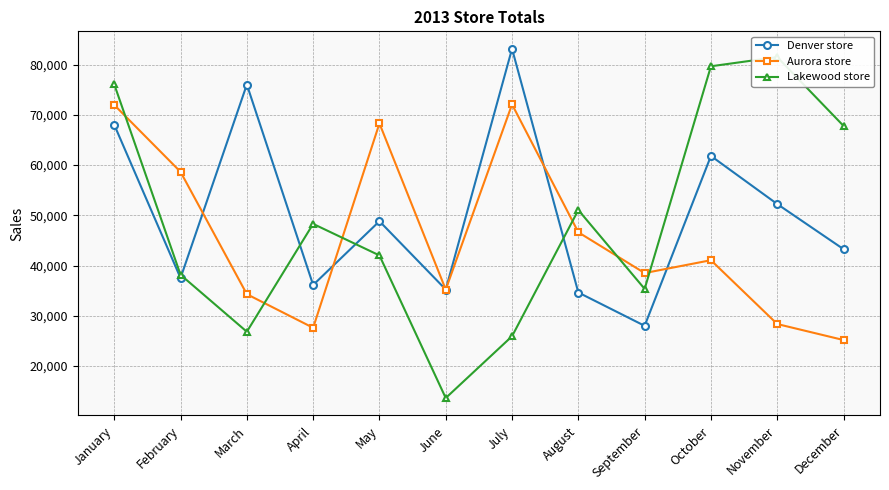

Between September and November, which is larger?

November